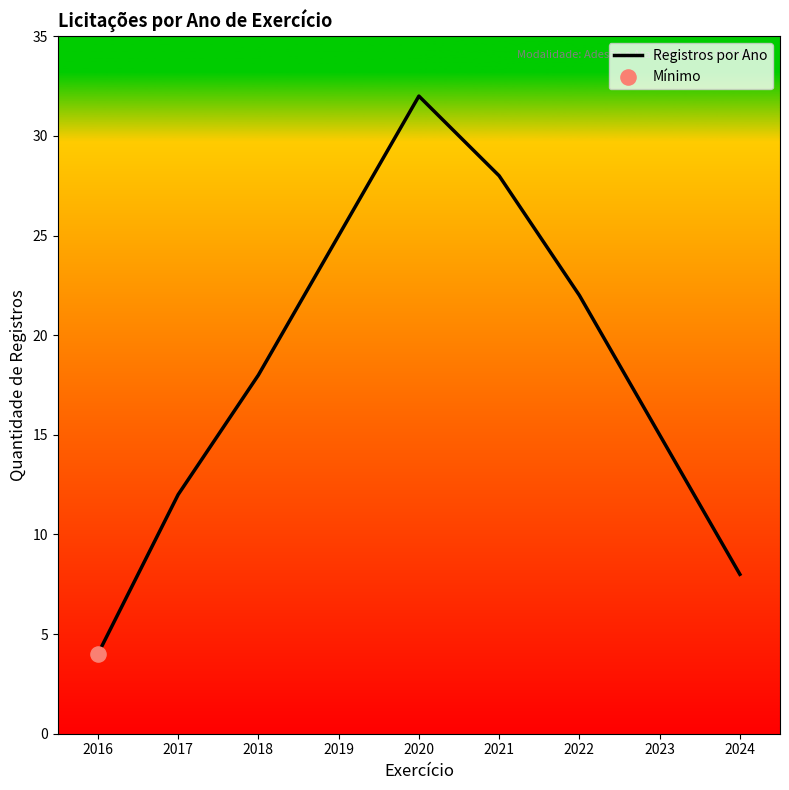

What is the change in value from 2017 to 2023?

+3